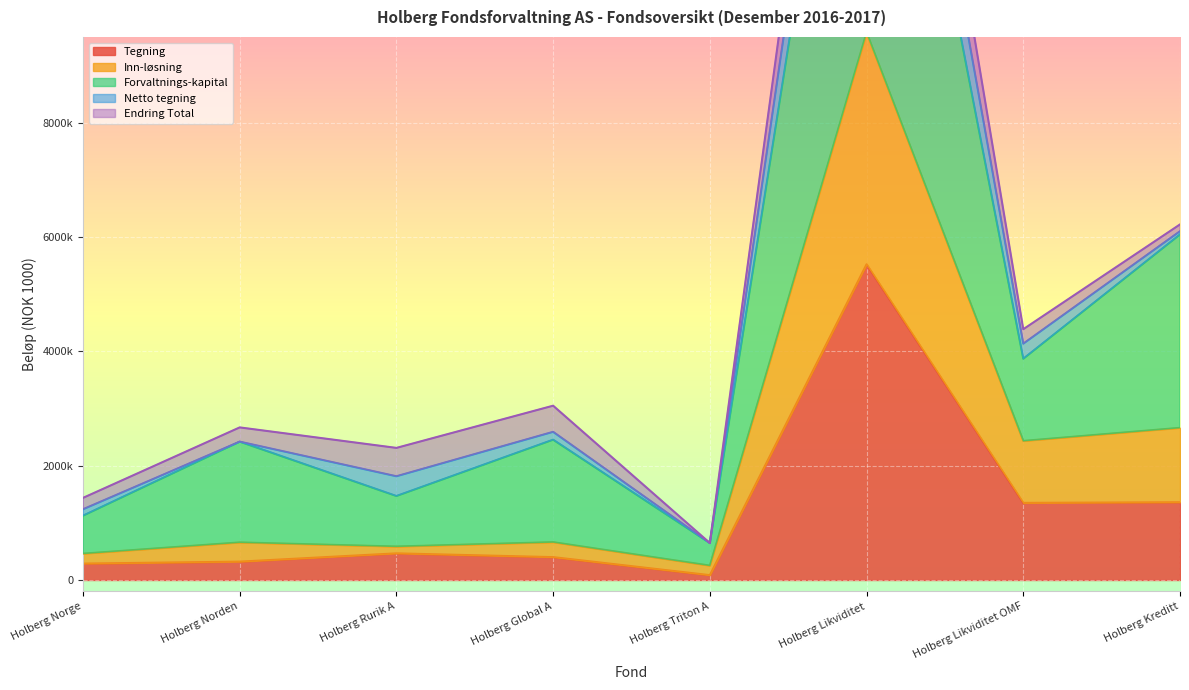

What is the value of the Forvaltnings-kapital point at the 8th from the left?

6044451